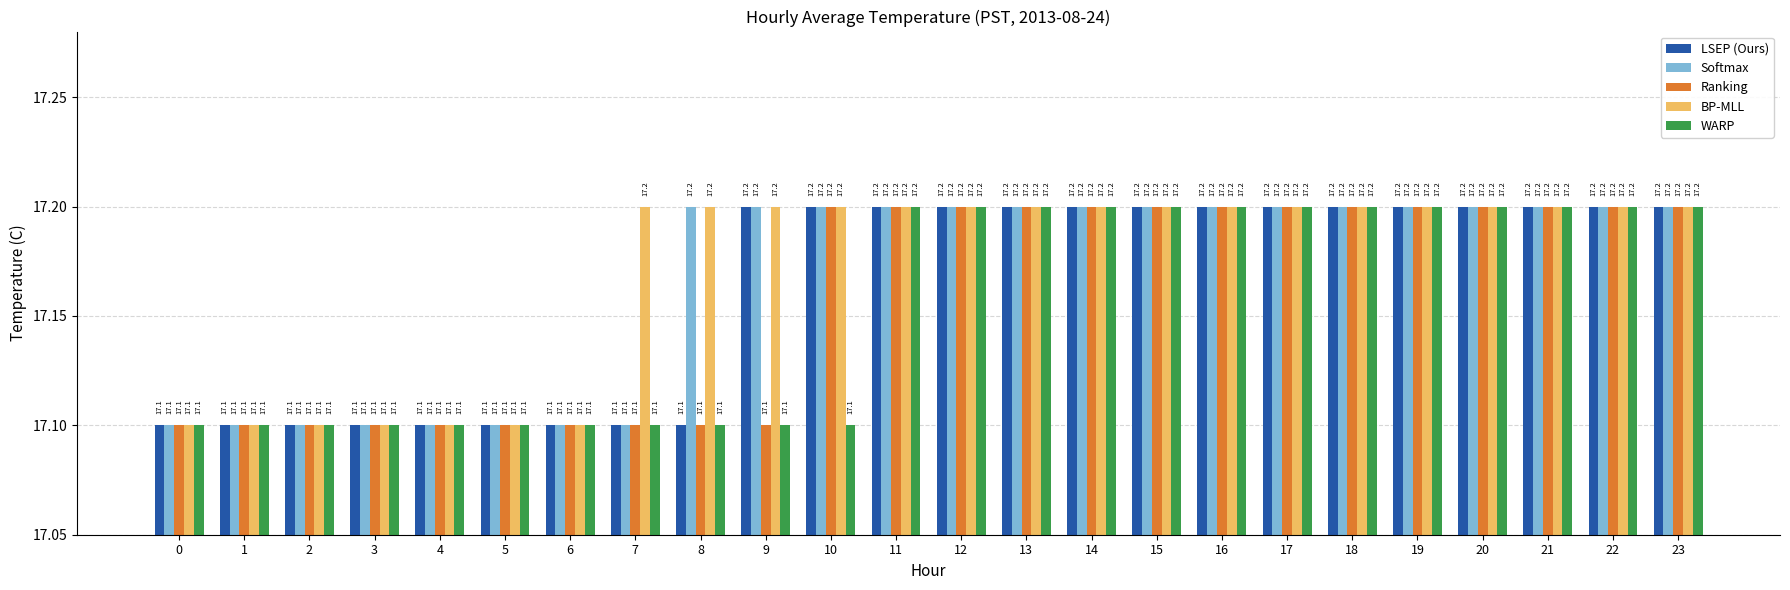

What is the total value across all series at 16?

86.0